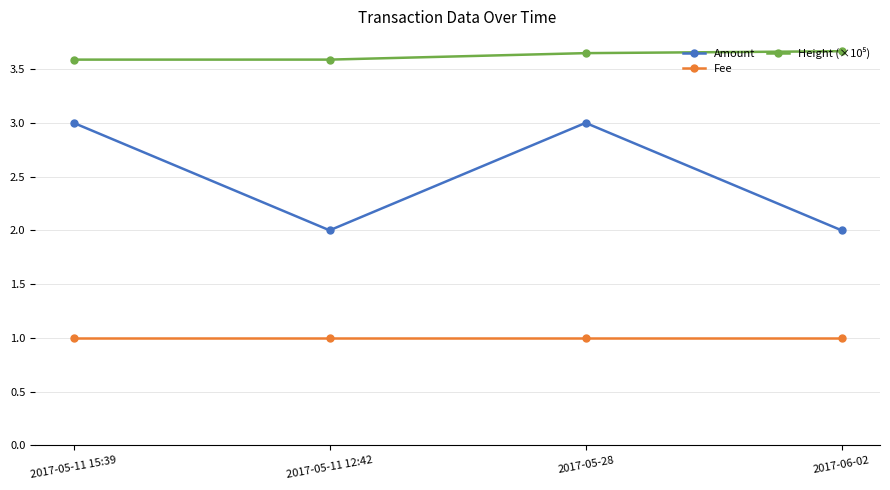

Which series has the largest range (max minus min)?

Amount